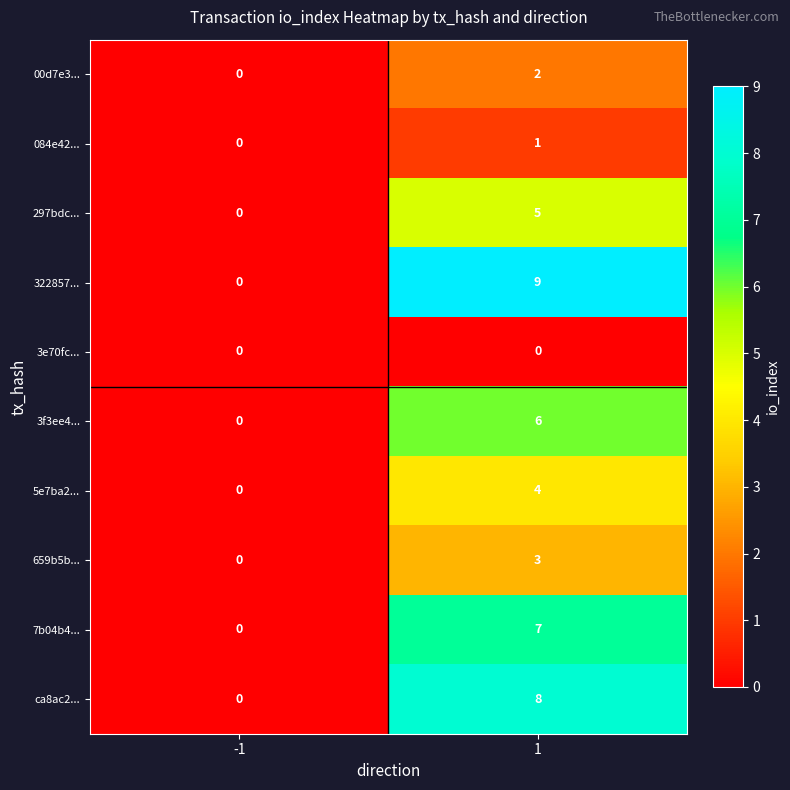

What is the difference between the highest and lowest values at 1?

9